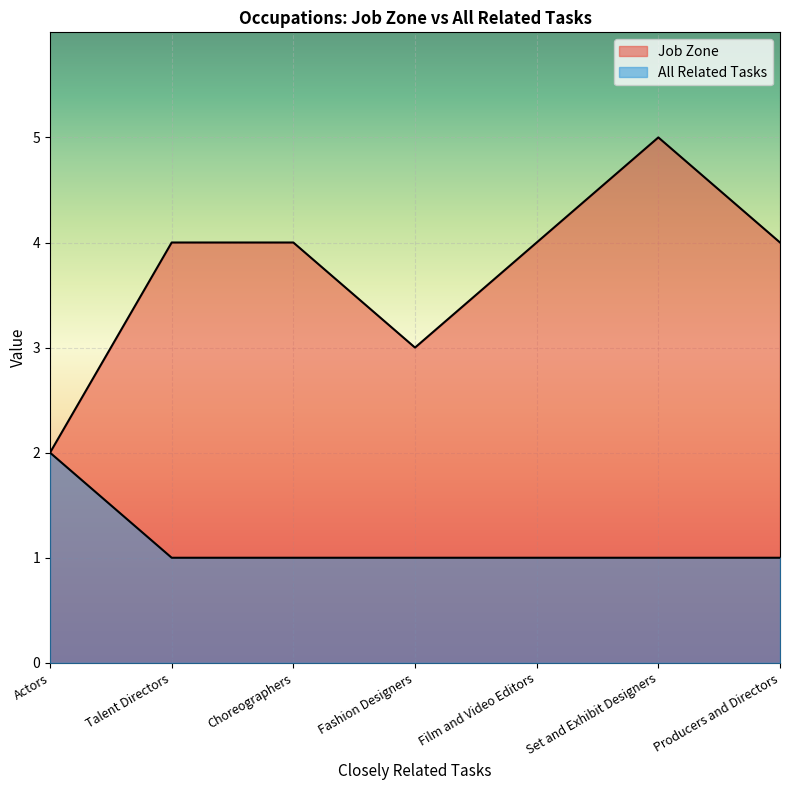

Rank the series by their maximum value, from highest to lowest.

Job Zone, All Related Tasks